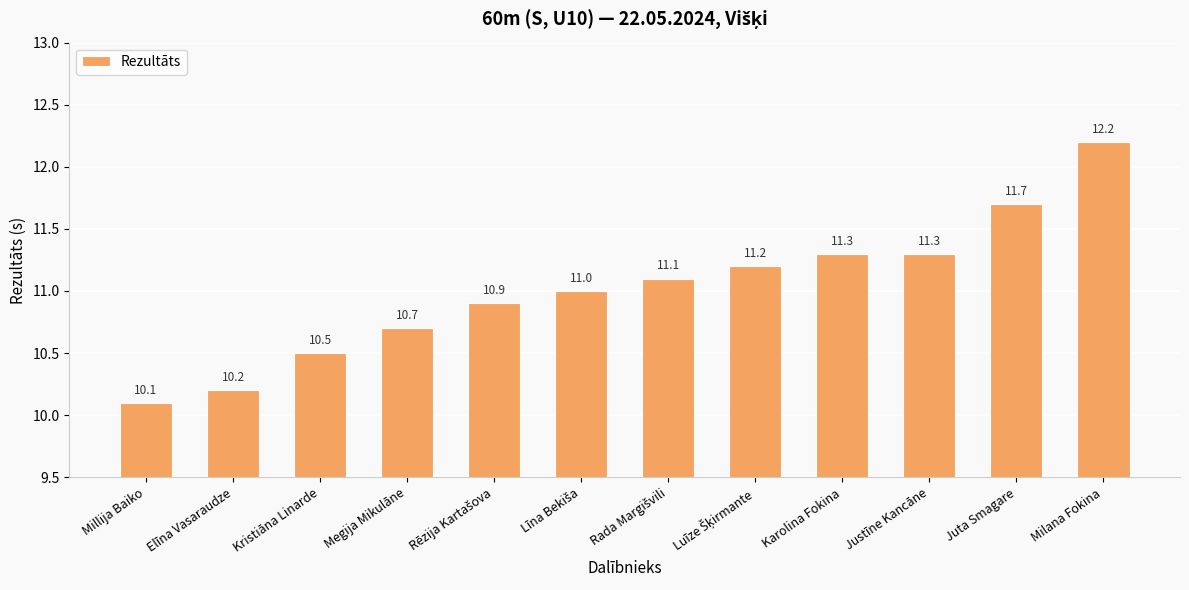

Which category has the highest value across all series?

Milana Fokina